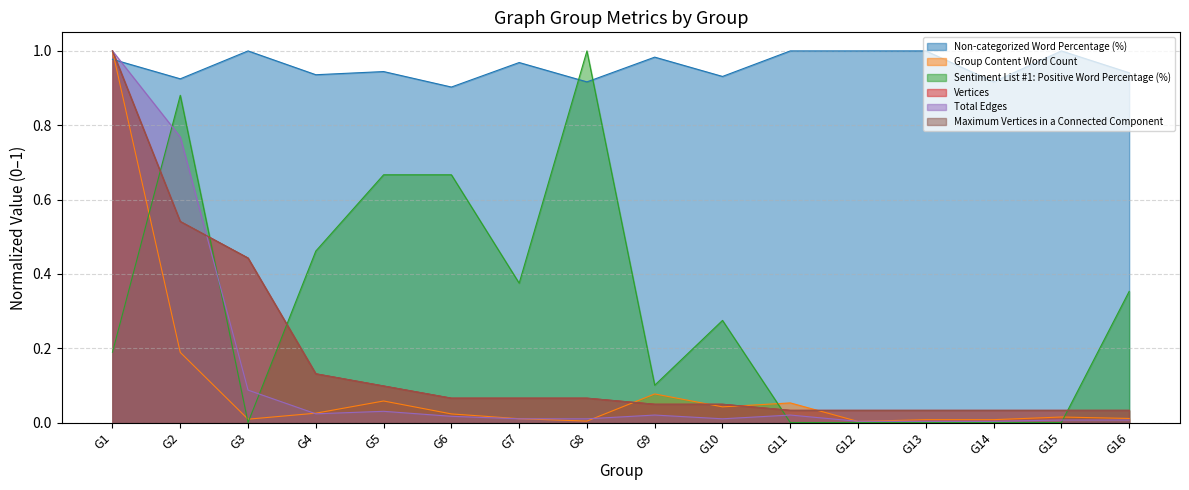

The value of Total Edges at G9 is 0.0. True or false?

True